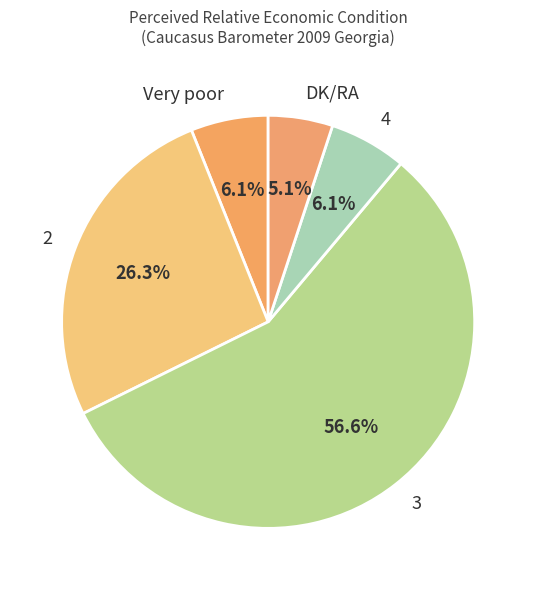

To the nearest percent, what percentage of the pie is 4?

6%